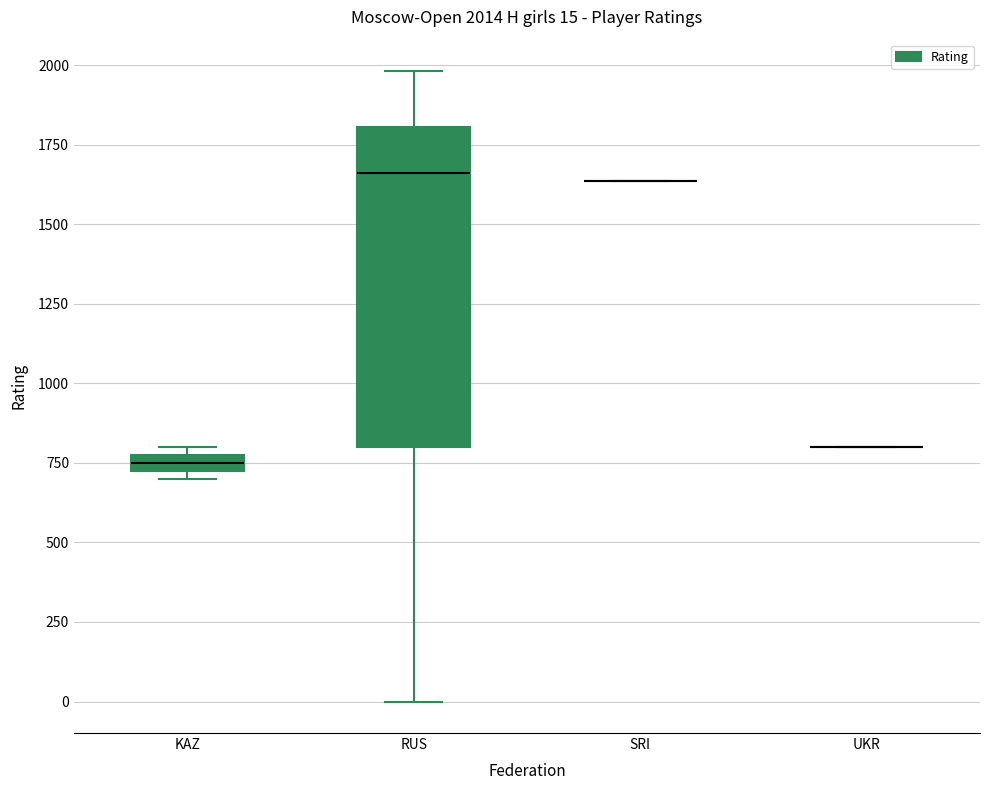

Which box is the tallest, from its lower edge to its upper edge?

RUS